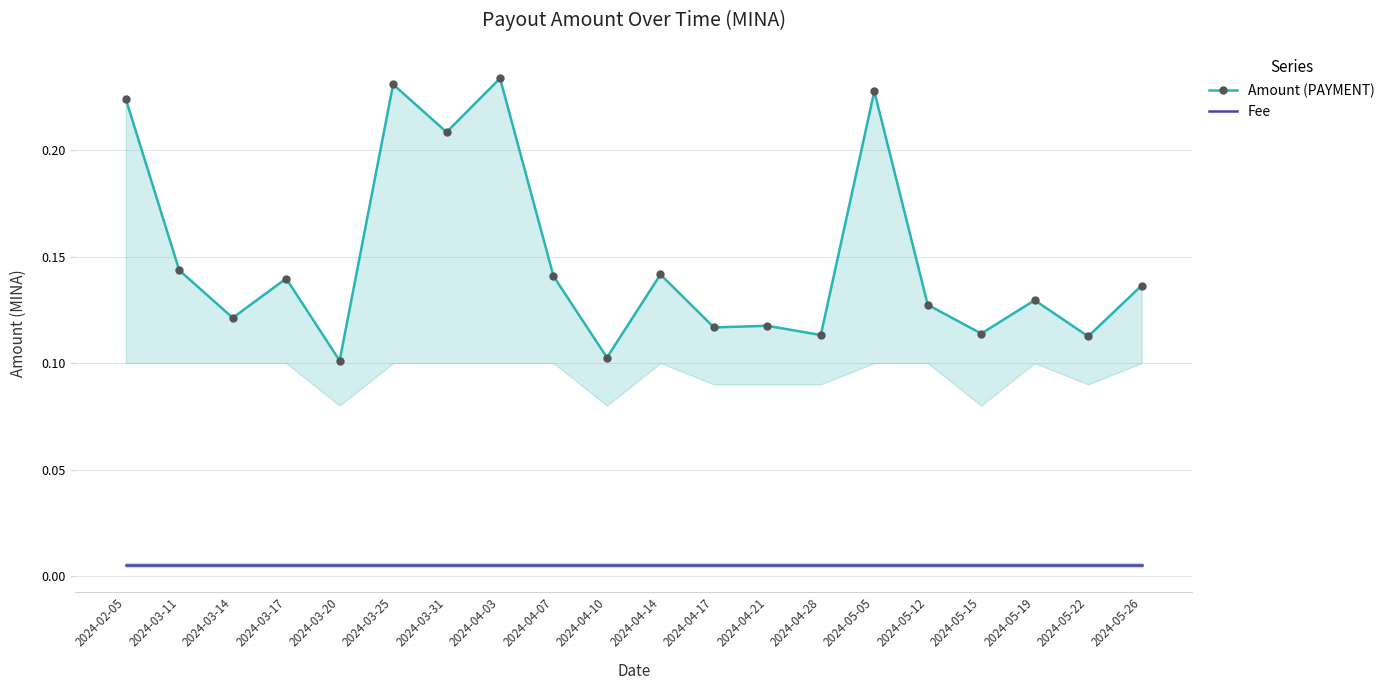

What is the difference between the maximum and second lowest values in the Amount (PAYMENT) series?

0.1